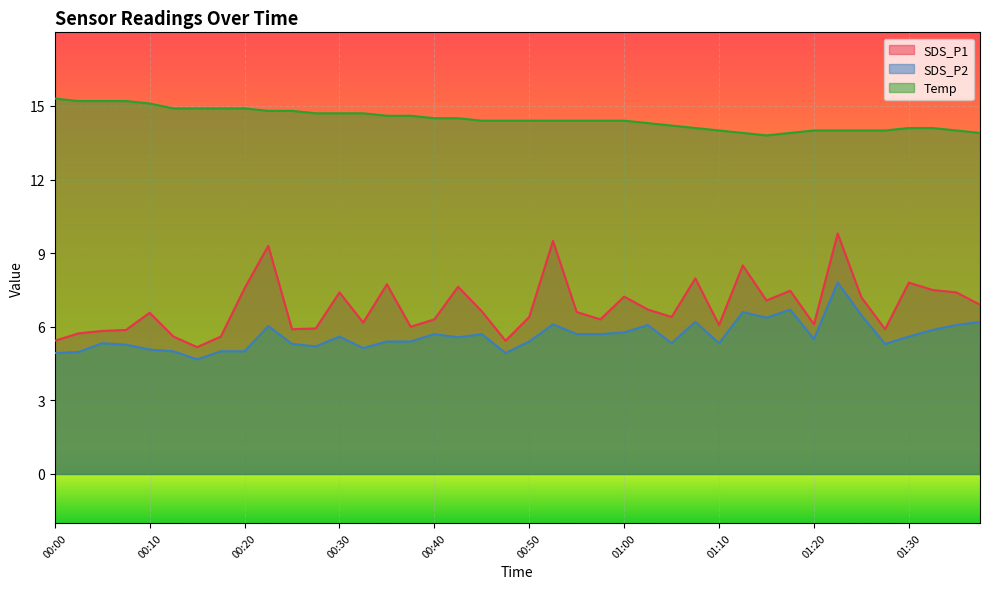

Where is the first local maximum for SDS_P1?

00:10